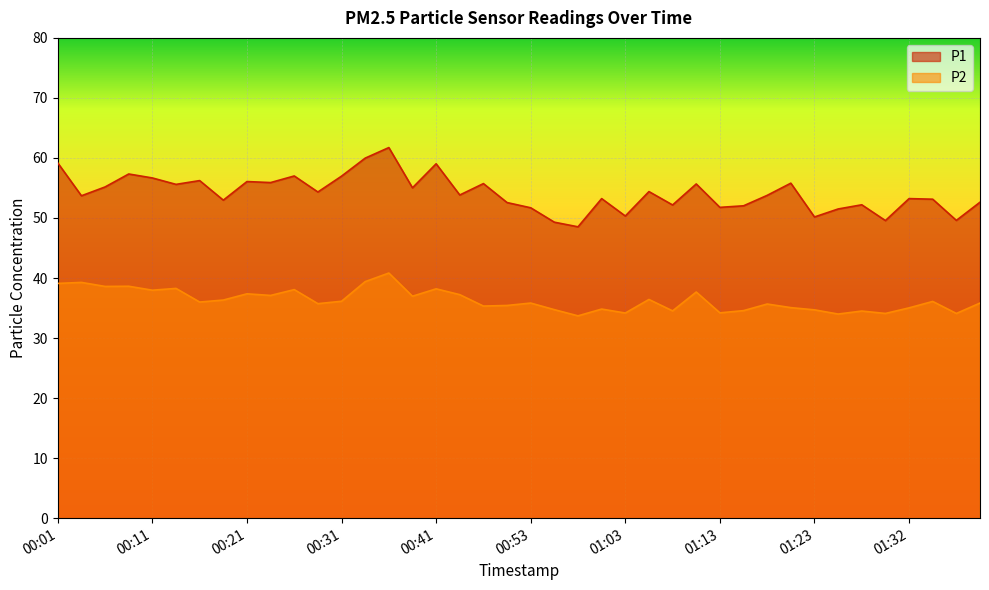

Reading left to right, transcribe all the data shown in this chart.

P1: 59.2	53.7	55.2	57.3	56.7	55.6	56.2	53.0	56.1	55.9	57.0	54.3	57.0	60.0	61.7	55.0	59.0	53.8	55.7	52.6	51.7	49.3	48.5	53.2	50.3	54.4	52.2	55.7	51.8	52.0	53.8	55.8	50.2	51.5	52.2	49.6	53.2	53.1	49.6	52.6
P2: 39.1	39.3	38.6	38.6	38.0	38.3	36.0	36.3	37.4	37.1	38.1	35.7	36.1	39.4	40.8	37.0	38.2	37.2	35.3	35.4	35.8	34.7	33.7	34.8	34.2	36.4	34.5	37.7	34.2	34.6	35.7	35.1	34.7	34.0	34.5	34.1	35.0	36.1	34.1	35.8